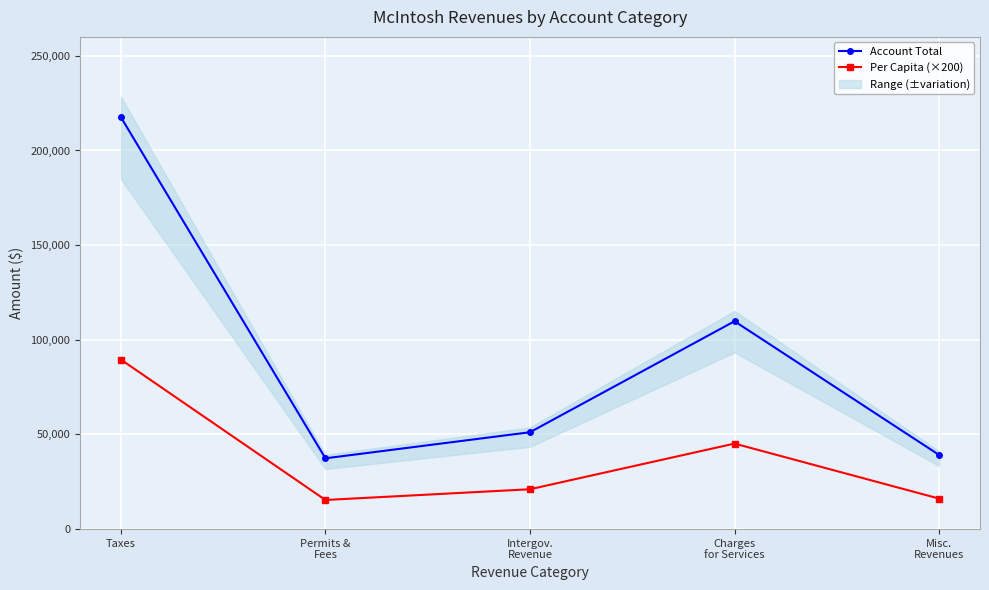

At which category does the chart reach its peak across all series?

Taxes